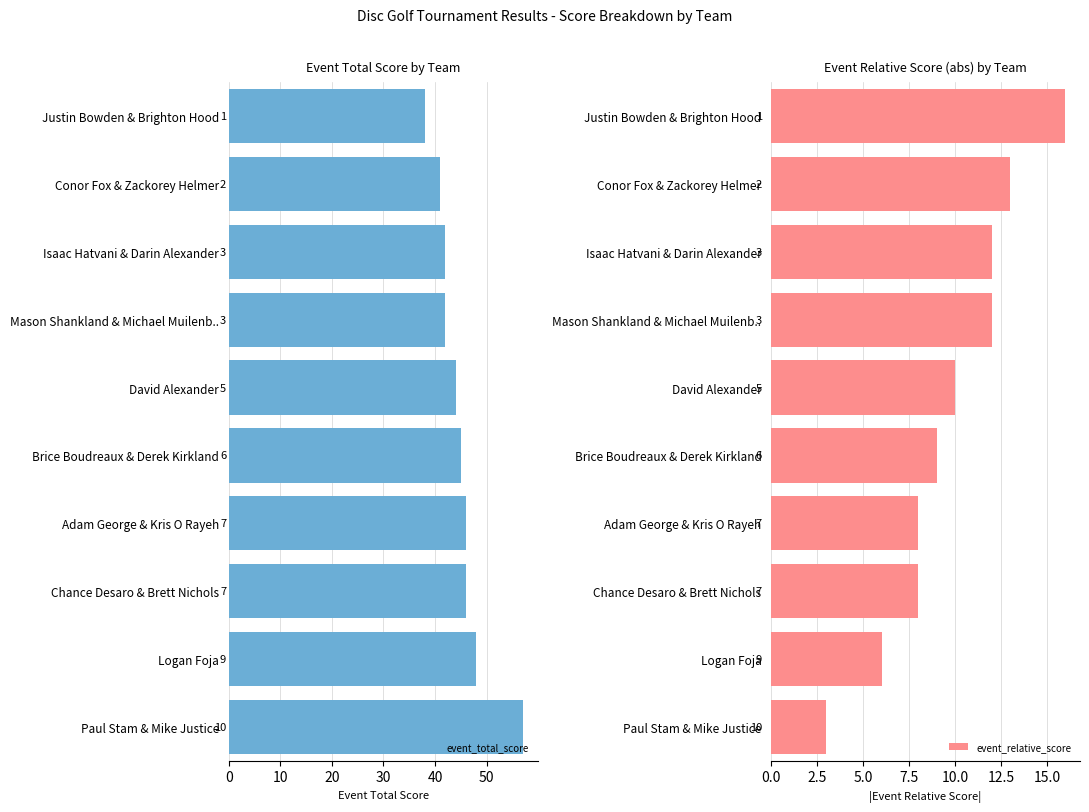

Rank the series by their average value, from lowest to highest.

event_relative_score, event_total_score